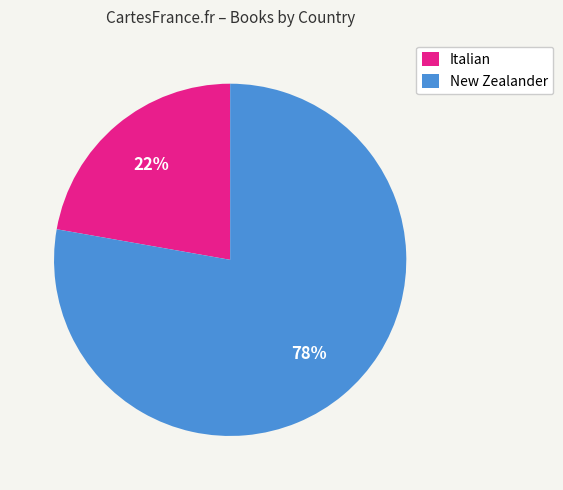

Rank the categories by value from highest to lowest.

New Zealander, Italian